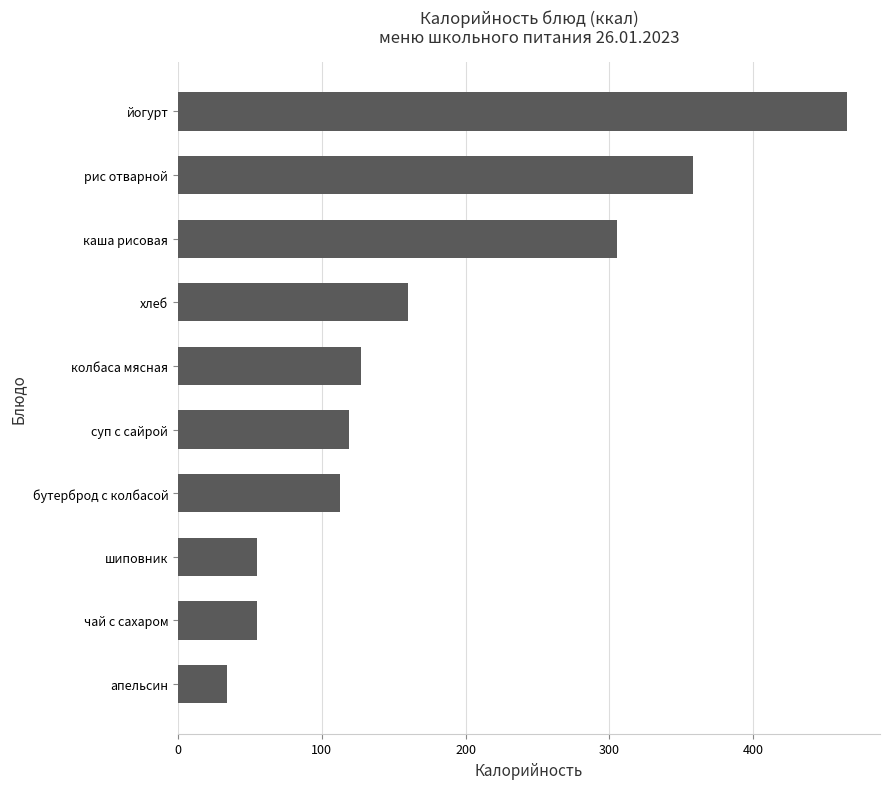

Approximately how many times larger is the value at суп с сайрой compared to колбаса мясная?

0.9